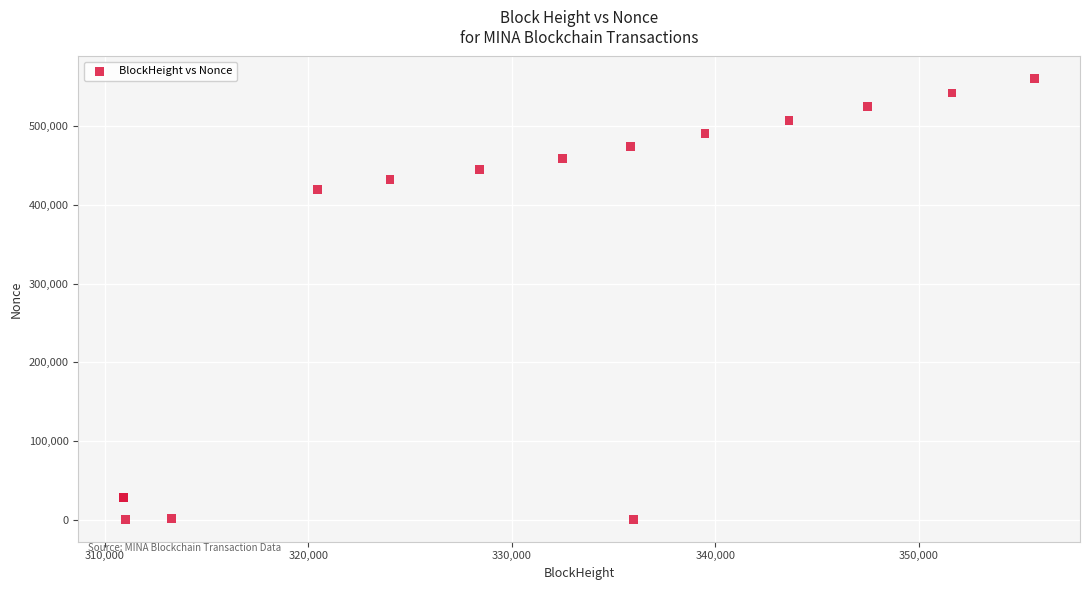

What Y value in the scatter plot is closest to 280235?

419362